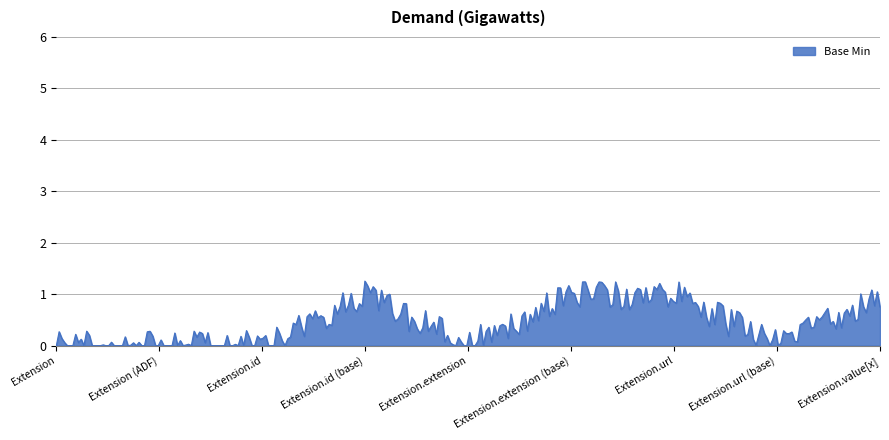

What is the difference between the maximum and minimum values?

1.3